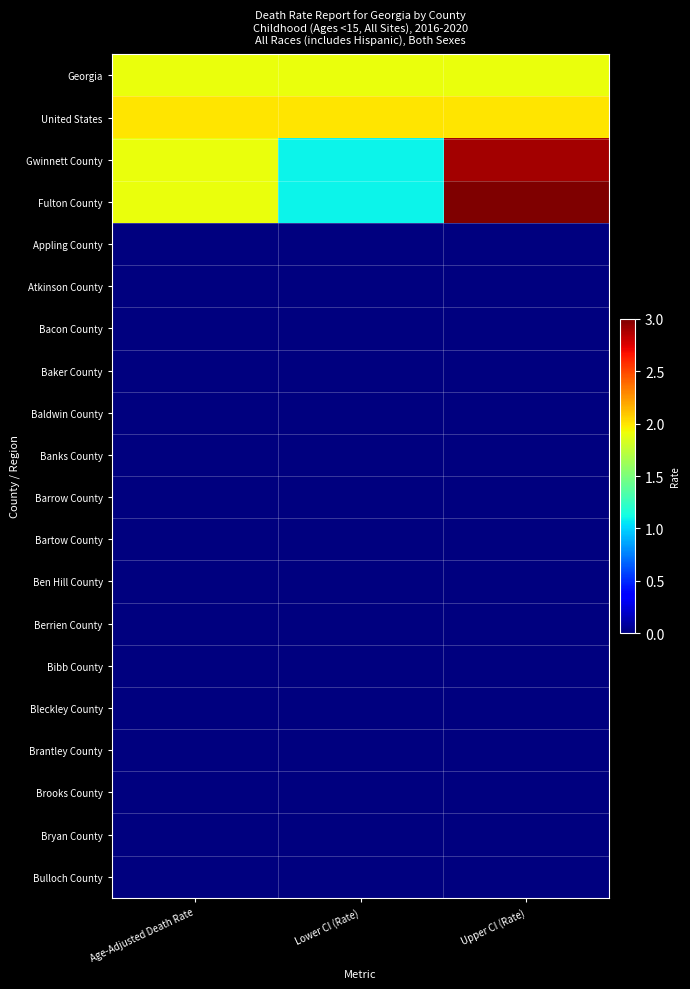

Between Age-Adjusted Death Rate and Lower CI (Rate), which is larger?

Age-Adjusted Death Rate